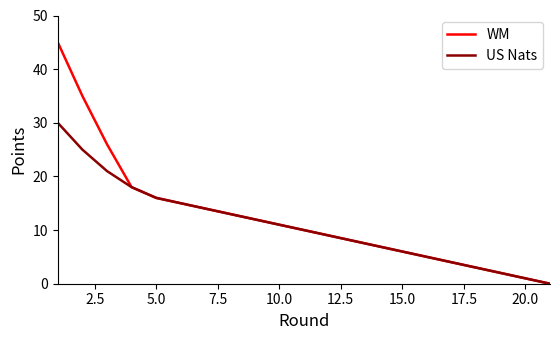

Which series has the widest spread of values?

WM